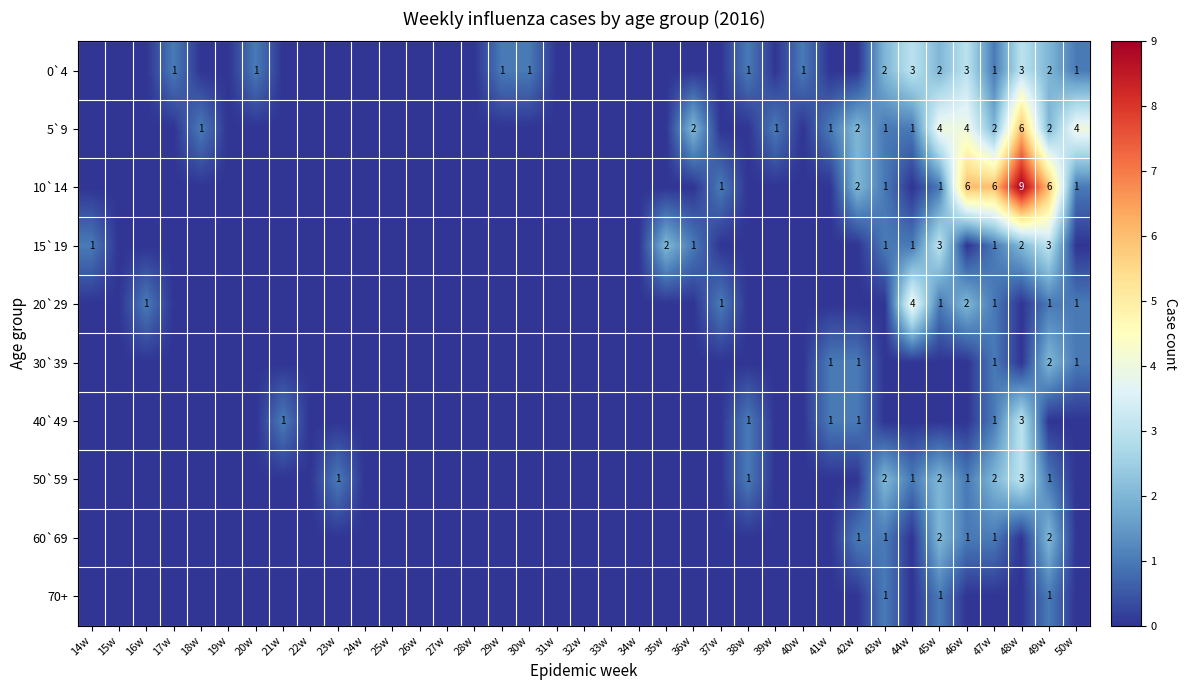

True or false: 50`59 has a value of 0 at 31w.

True